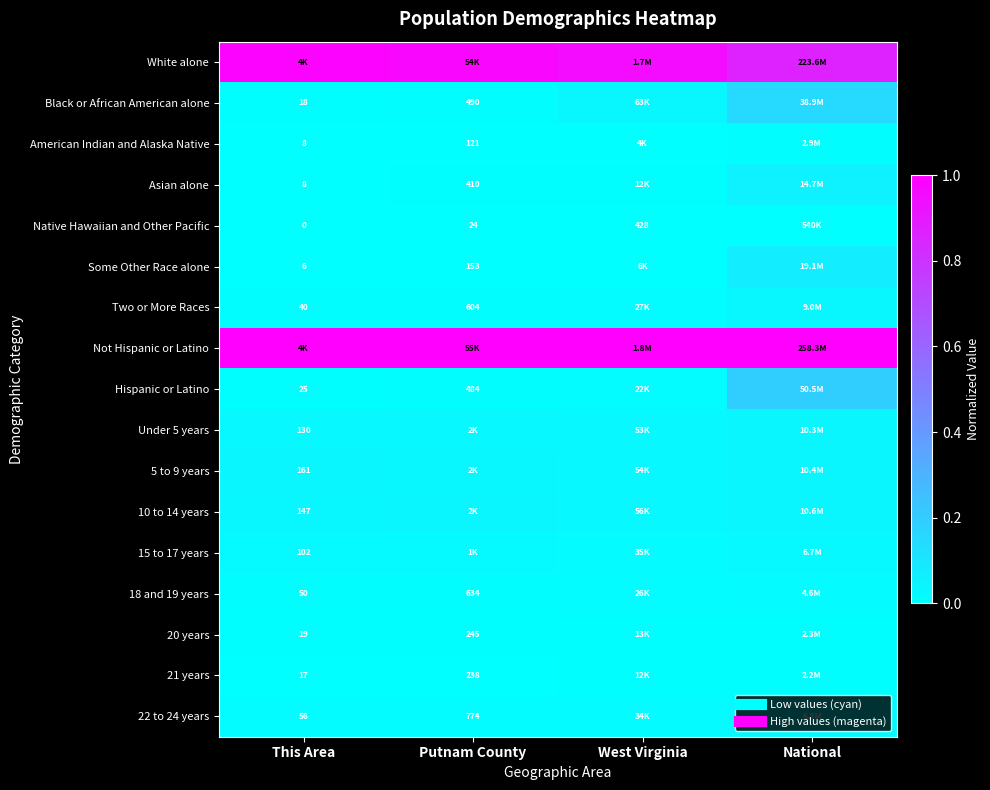

Count the number of data series in this chart.

17